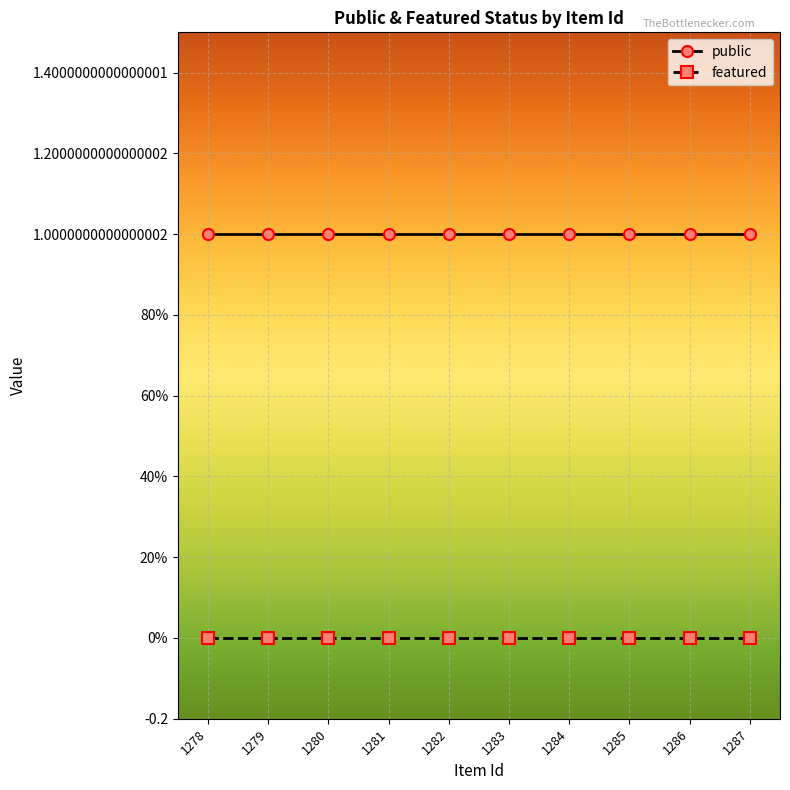

Is this an area chart (filled region under the line)?

No